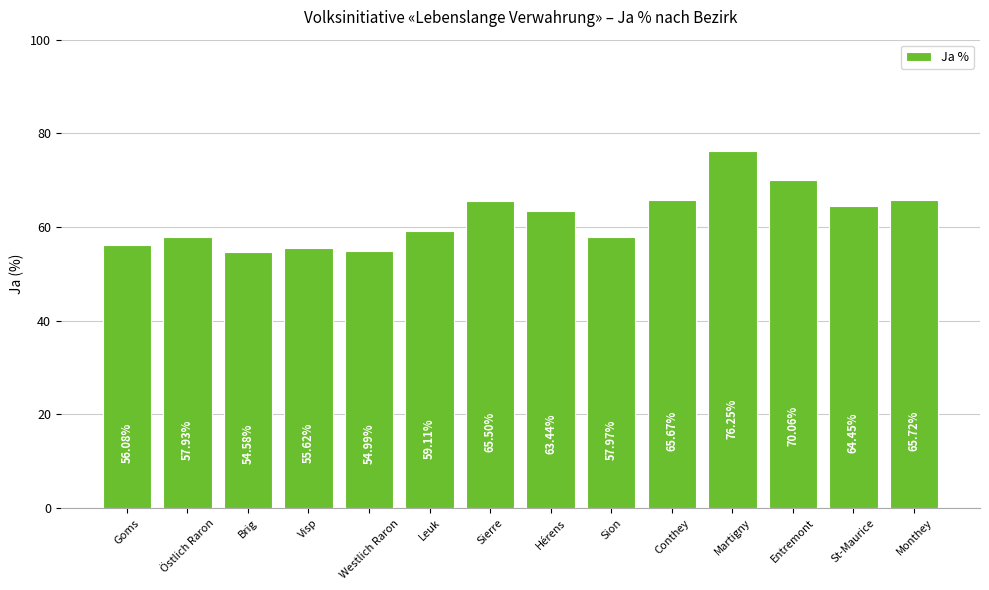

Approximately how many times larger is the value at Brig compared to Visp?

1.0